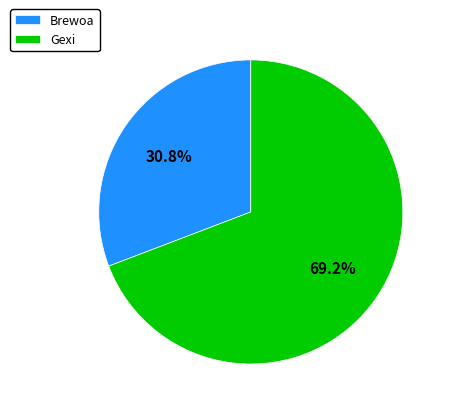

To the nearest percent, what is the difference between the largest and smallest slice percentages?

38%